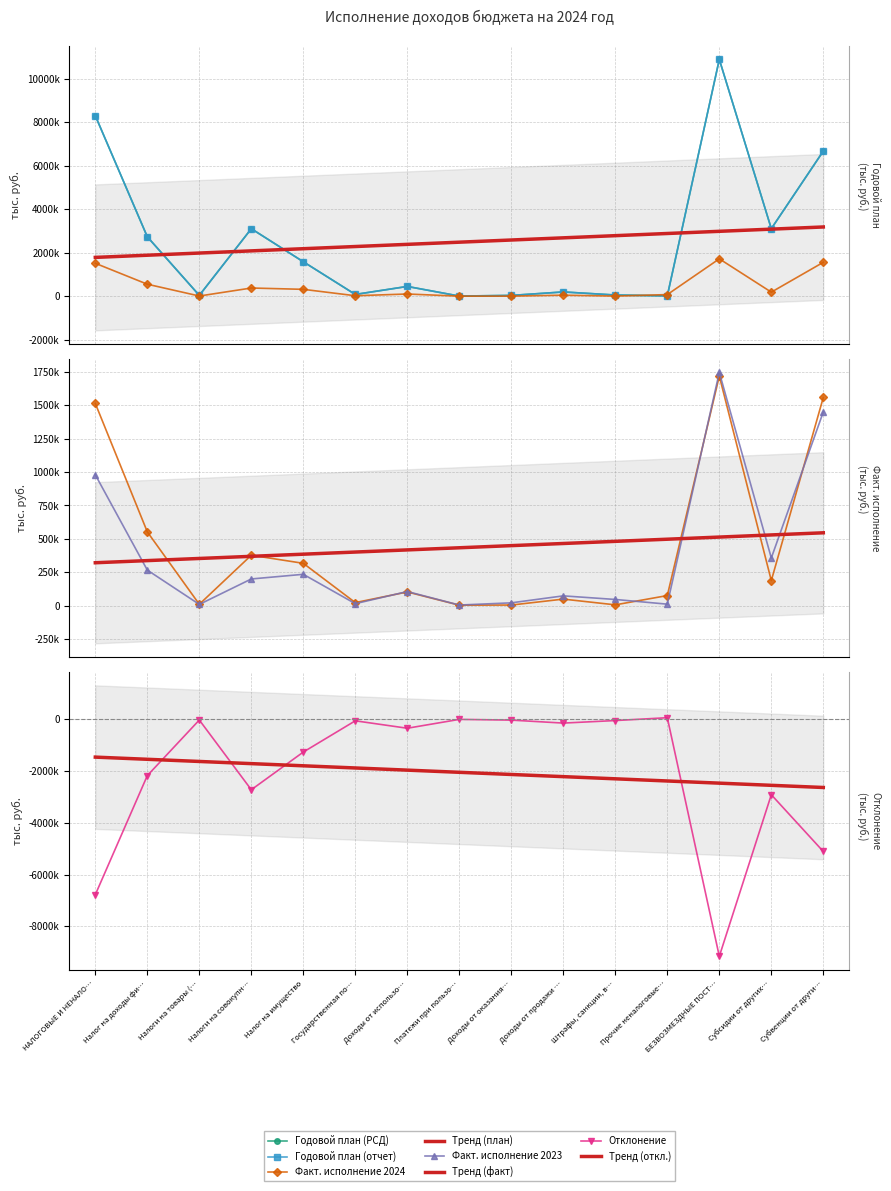

List the labels in order of Годовой план (отчет) value, smallest first.

Платежи при пользо…, Прочие неналоговые…, Доходы от оказания…, Налоги на товары (…, Штрафы, санкции, в…, Государственная по…, Доходы от продажи …, Доходы от использо…, Налог на имущество, Налог на доходы фи…, Налоги на совокупн…, Субсидии от других…, Субвенции от други…, НАЛОГОВЫЕ И НЕНАЛО…, БЕЗВОЗМЕЗДНЫЕ ПОСТ…